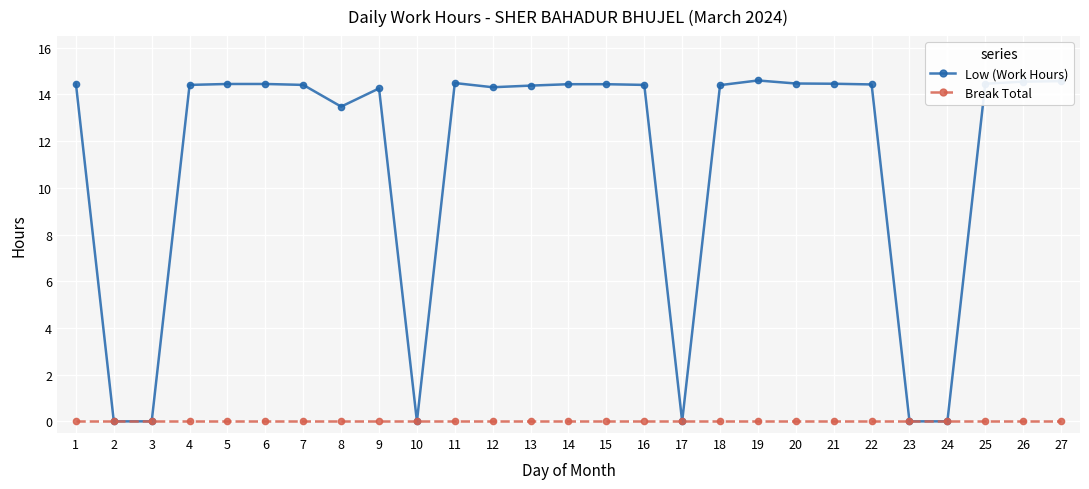

How many data points in Low (Work Hours) are above 14?

20